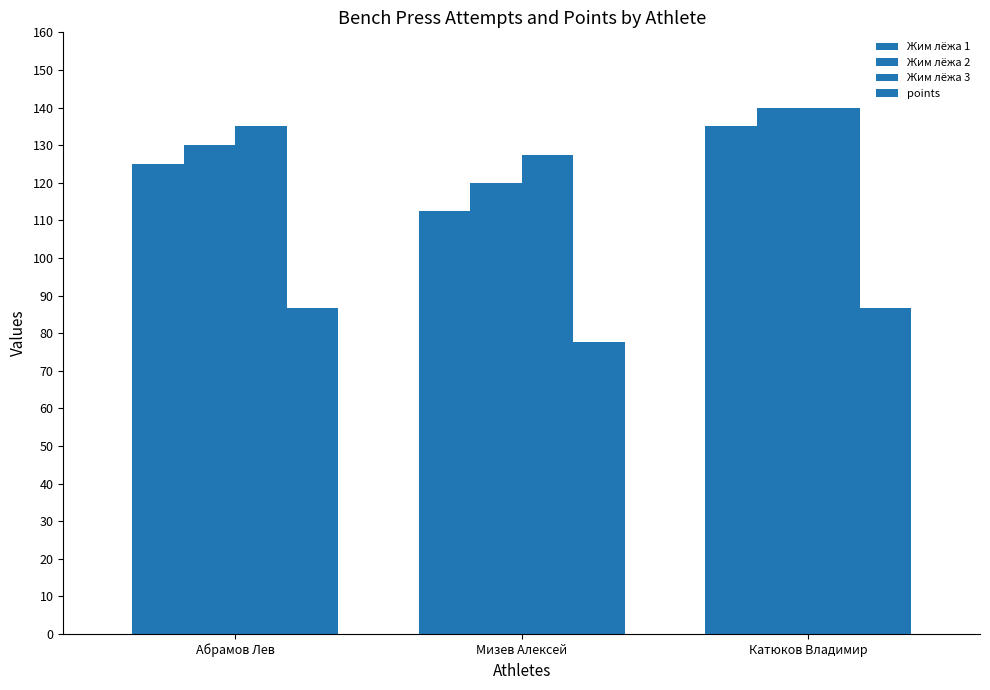

True or false: Жим лёжа 3 has a value of 236.4 at Абрамов Лев.

False